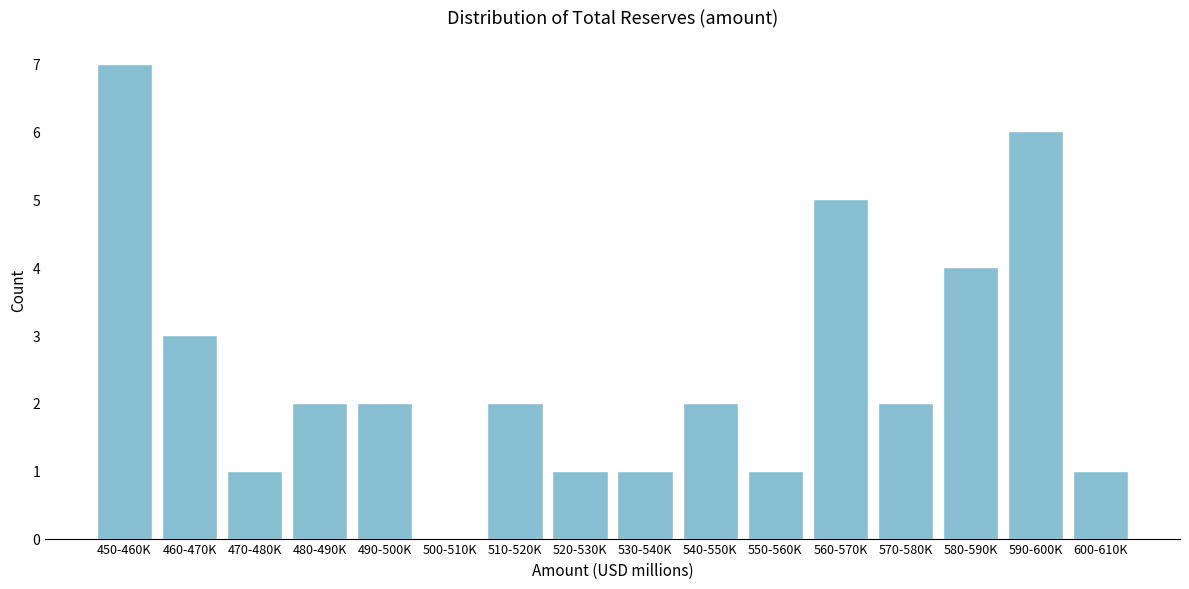

Reading left to right, extract all data points from this chart.

450-460K=7	460-470K=3	470-480K=1	480-490K=2	490-500K=2	500-510K=0	510-520K=2	520-530K=1	530-540K=1	540-550K=2	550-560K=1	560-570K=5	570-580K=2	580-590K=4	590-600K=6	600-610K=1